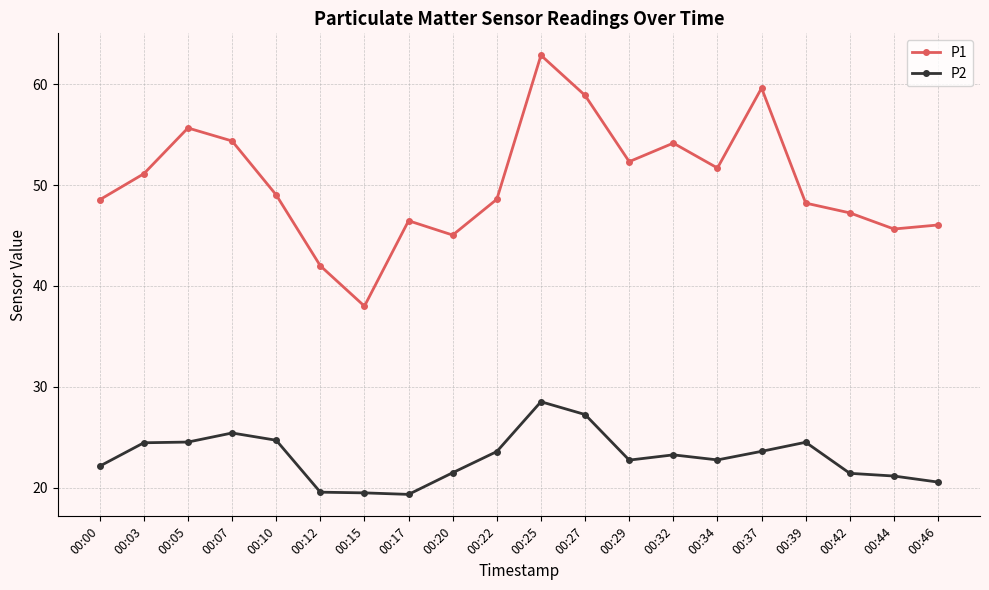

How many data points in P1 are less than 49?

10